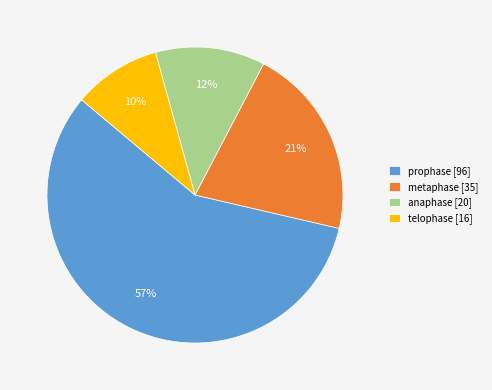

Between metaphase [35] and prophase [96], which is larger?

prophase [96]